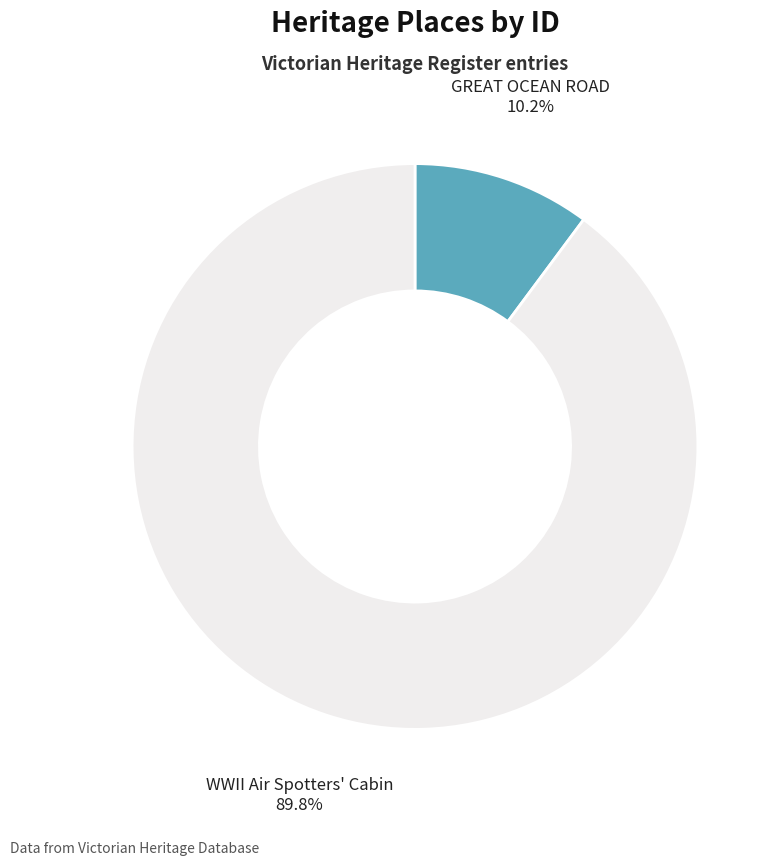

How many slices are in this pie chart?

2